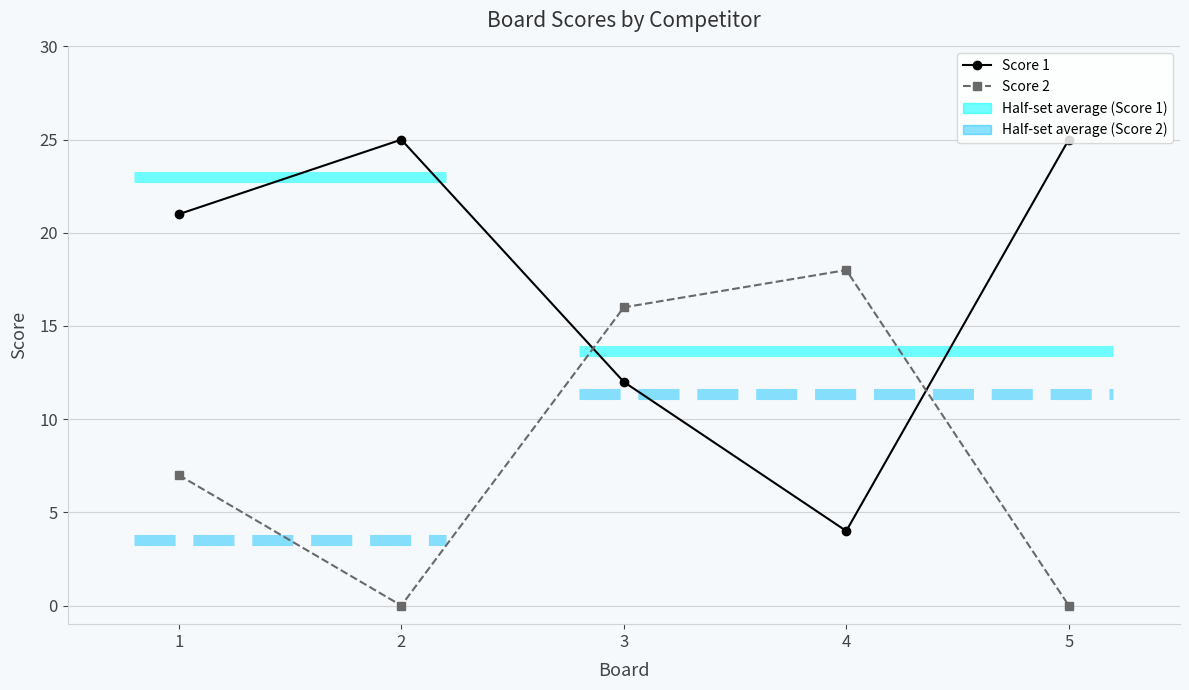

Does the chart have visible grid lines?

Yes